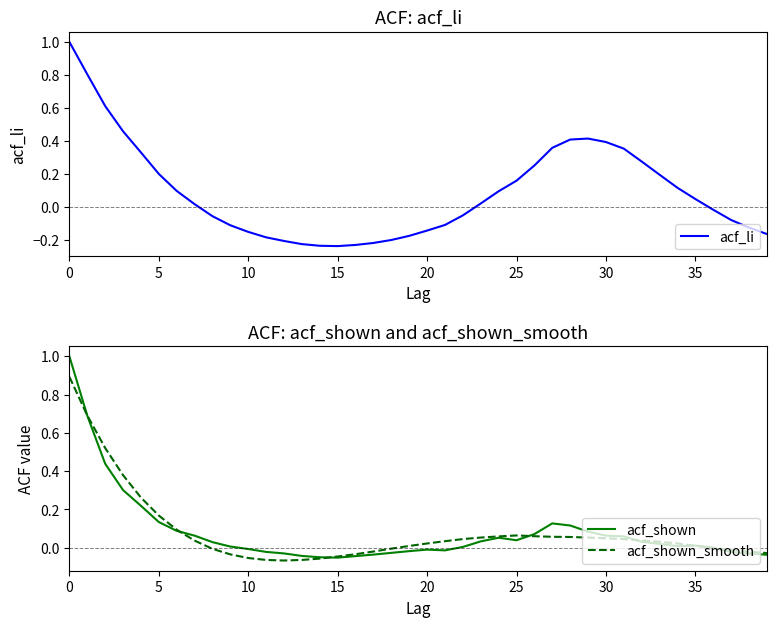

How many lines are shown in the chart?

3